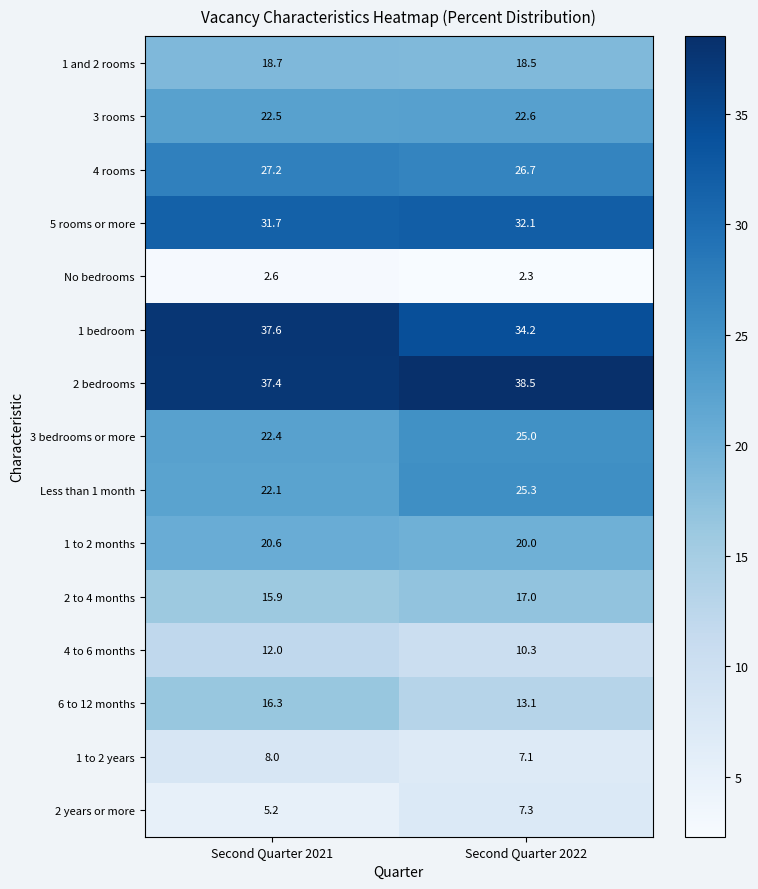

What is the approximate value of 1 to 2 months at Second Quarter 2021?

20.6